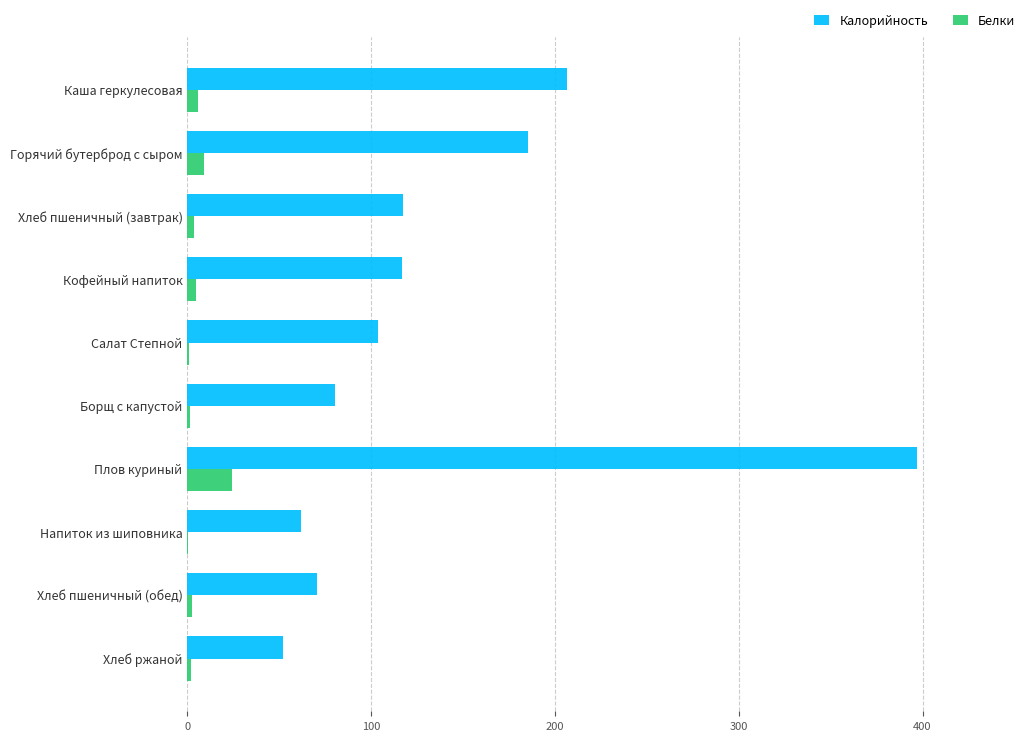

Where is Калорийность nearest to the value 224?

Каша геркулесовая